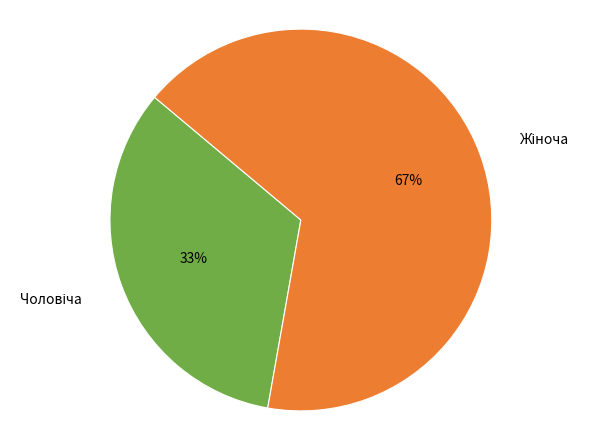

To the nearest percent, what is the average slice percentage?

50%